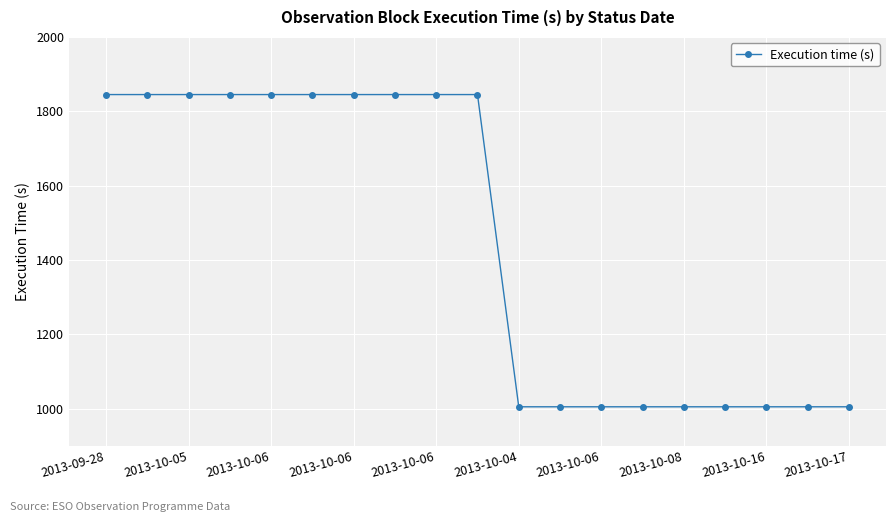

What is the average value?

1447